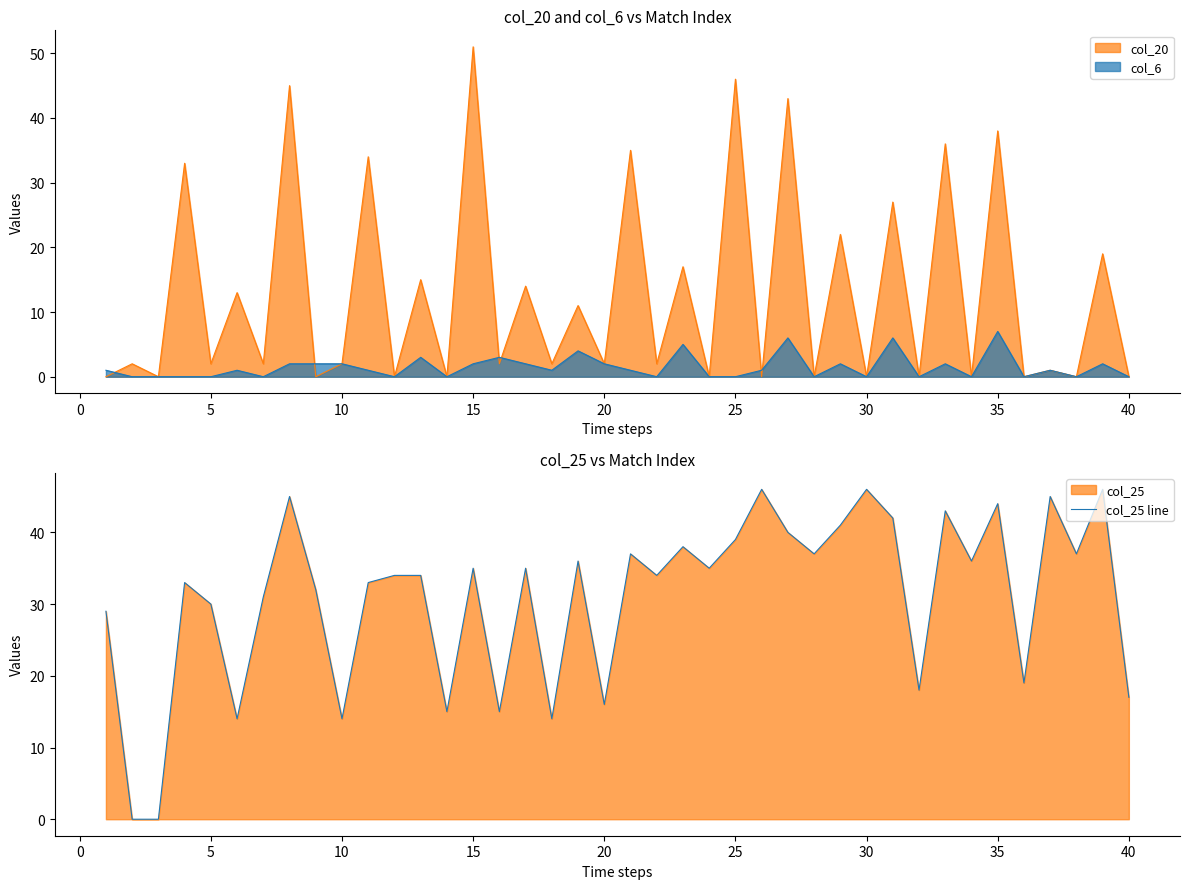

What is the sum of all values?

1235